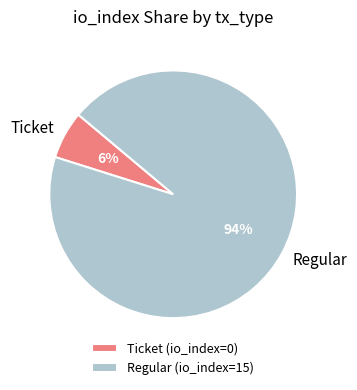

To the nearest percent, what is the combined percentage of Regular and Ticket?

100%